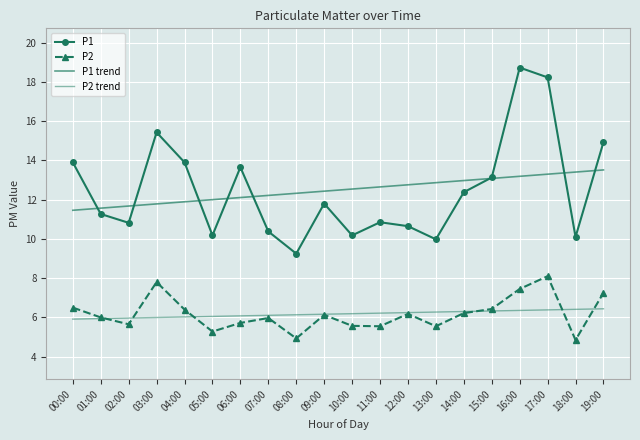

Reading right to left, transcribe all the data shown in this chart.

P1: 14.9	10.1	18.2	18.7	13.1	12.4	10.0	10.7	10.8	10.2	11.8	9.2	10.4	13.7	10.2	13.9	15.4	10.8	11.3	13.9
P2: 7.2	4.8	8.1	7.5	6.4	6.2	5.5	6.2	5.5	5.6	6.1	4.9	6.0	5.7	5.3	6.4	7.8	5.7	6.0	6.5
P1 trend: 13.5	13.4	13.3	13.2	13.1	13.0	12.9	12.8	12.6	12.5	12.4	12.3	12.2	12.1	12.0	11.9	11.8	11.7	11.6	11.5
P2 trend: 6.4	6.4	6.4	6.4	6.3	6.3	6.3	6.2	6.2	6.2	6.2	6.1	6.1	6.1	6.1	6.0	6.0	6.0	5.9	5.9